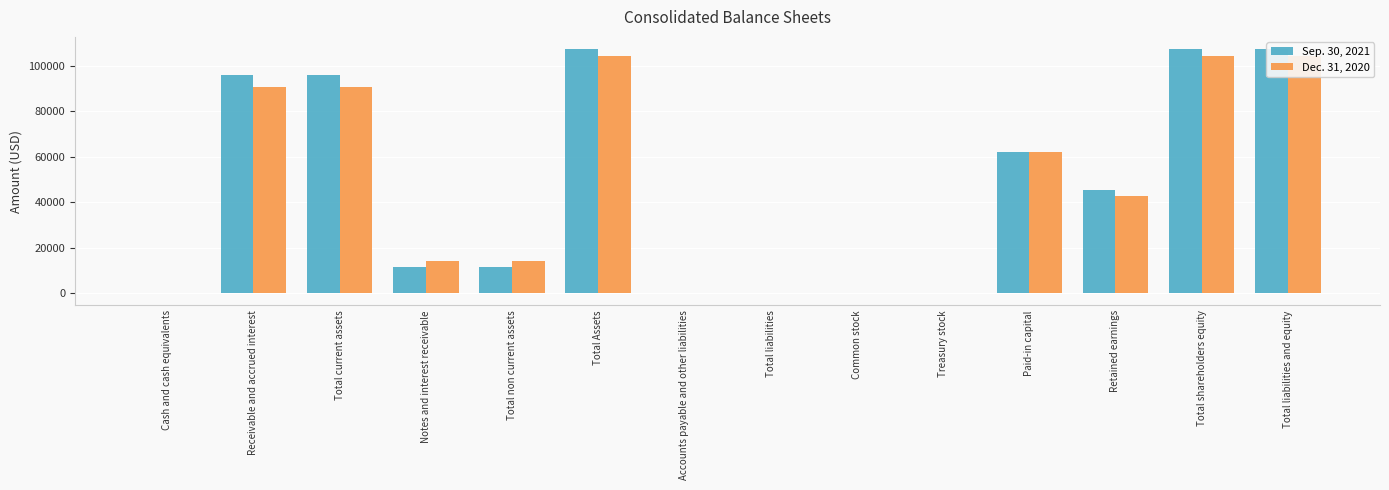

The Dec. 31, 2020 series shows 37370 at Total current assets. True or false?

False